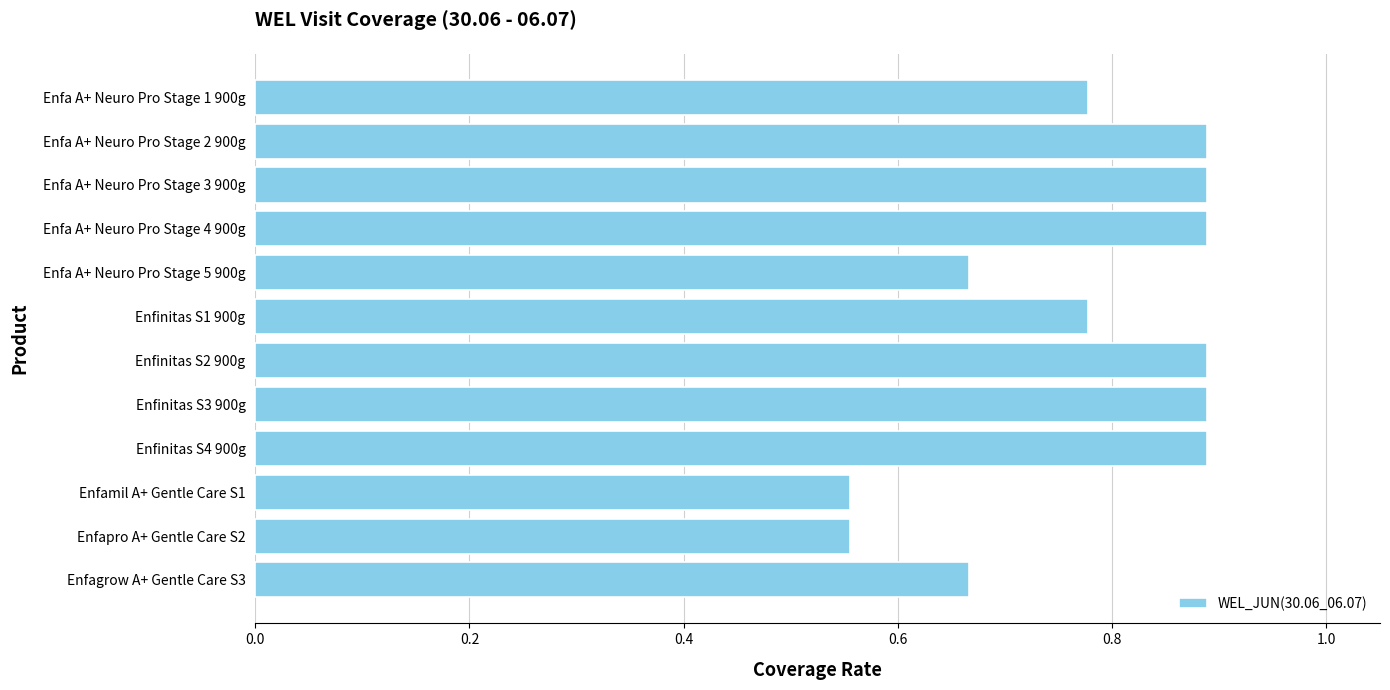

Count the values in the range 0 to 1.

12